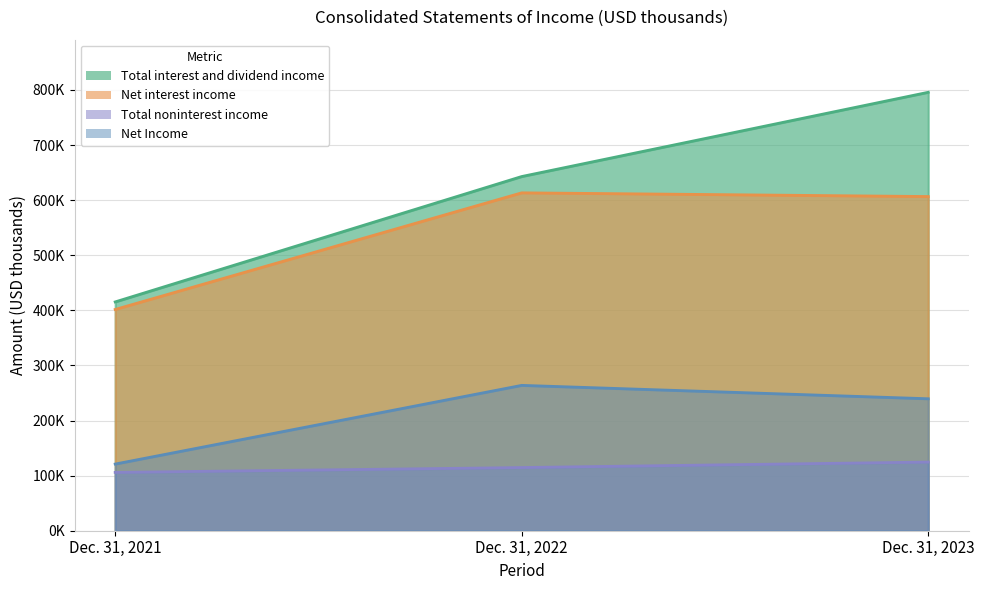

Reading left to right, transcribe all the data shown in this chart.

Total interest and dividend income: 415276	642840	795726
Net interest income: 401559	613249	606521
Total noninterest income: 105850	114667	124609
Net Income: 120992	263813	239502